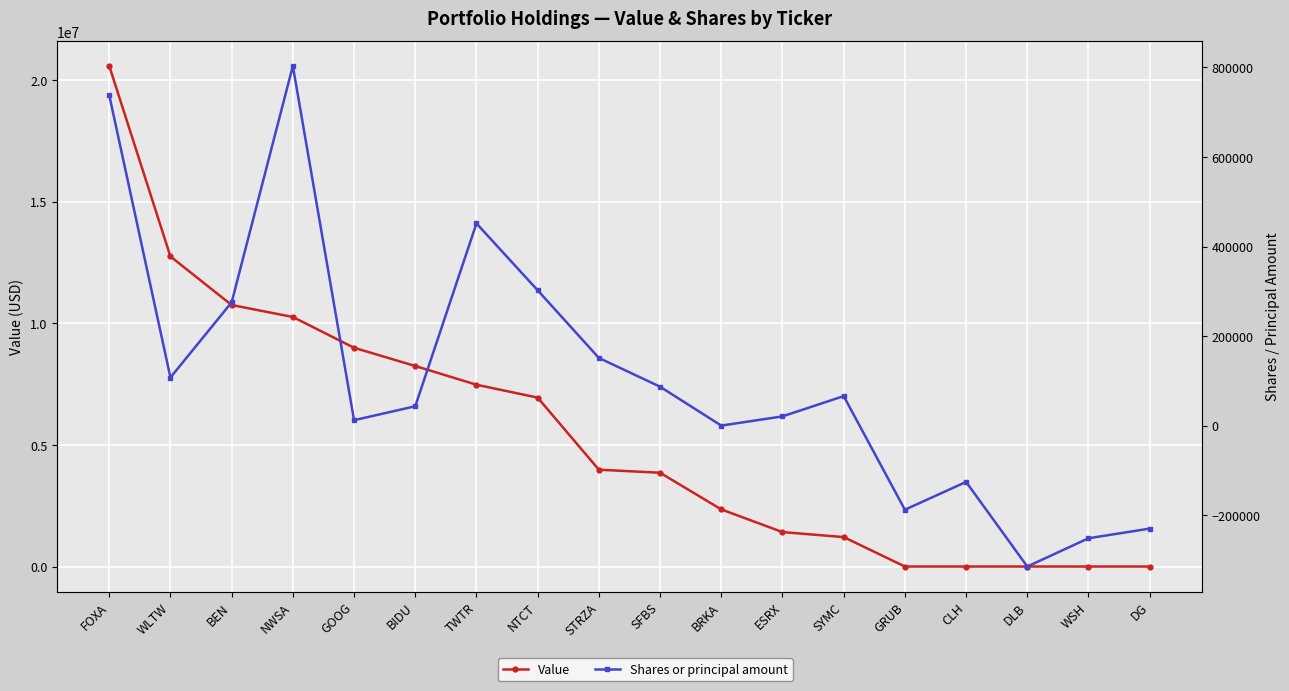

Reading left to right, extract all data points from this chart.

Value: FOXA=20577000	WLTW=12745000	BEN=10750000	NWSA=10258000	GOOG=8992000	BIDU=8243000	TWTR=7473000	NTCT=6943000	STRZA=3980000	SFBS=3855000	BRKA=2348000	ESRX=1415000	SYMC=1210000	GRUB=0	CLH=0	DLB=0	WSH=0	DG=0
Shares or principal amount: FOXA=738055	WLTW=107409	BEN=275299	NWSA=803270	GOOG=12070	BIDU=43185	TWTR=451518	NTCT=302243	STRZA=151155	SFBS=86835	BRKA=11	ESRX=20600	SYMC=65842	GRUB=-187905	CLH=-125763	DLB=-314747	WSH=-251628	DG=-230000